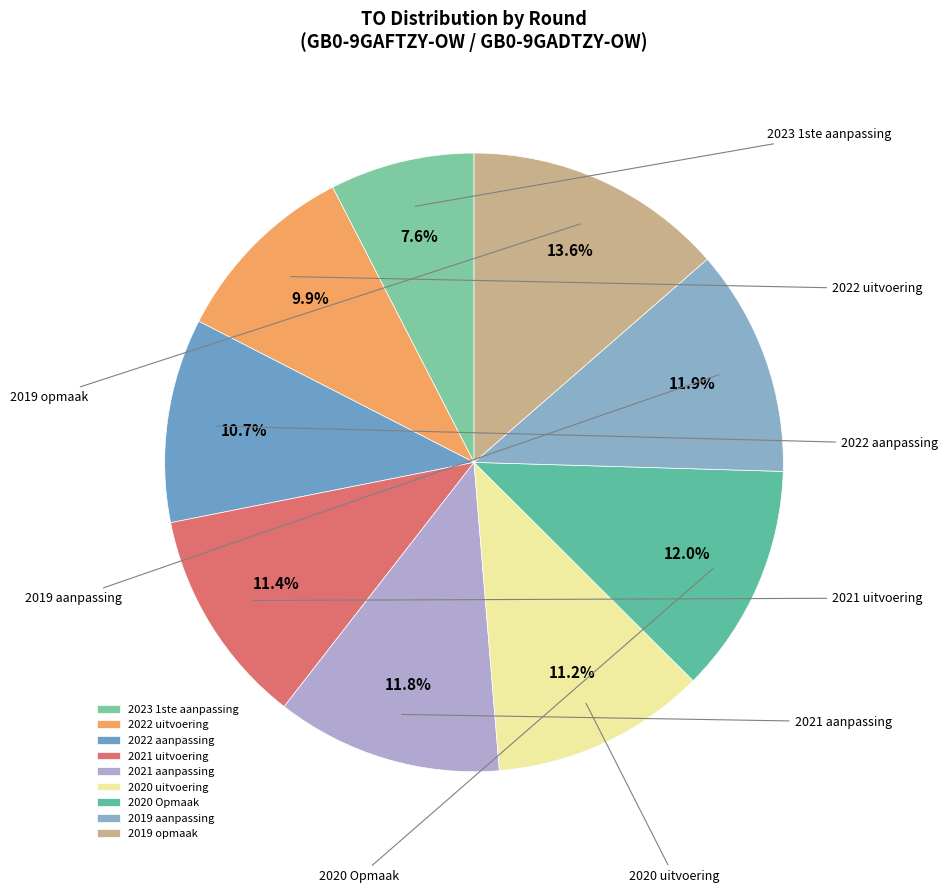

To the nearest percent, what portion does 2020 Opmaak represent?

12%